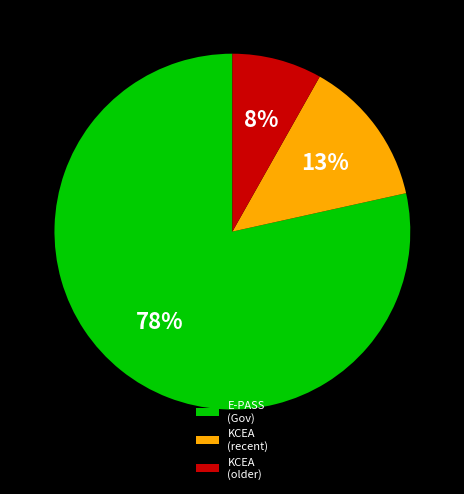

Is there a majority slice in this chart?

Yes